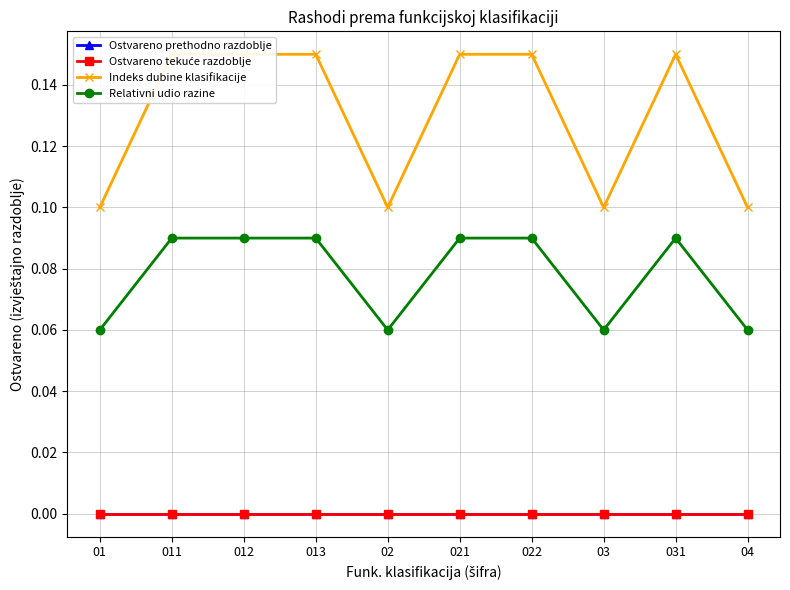

True or false: Relativni udio razine has more than 1 interior local peaks.

False